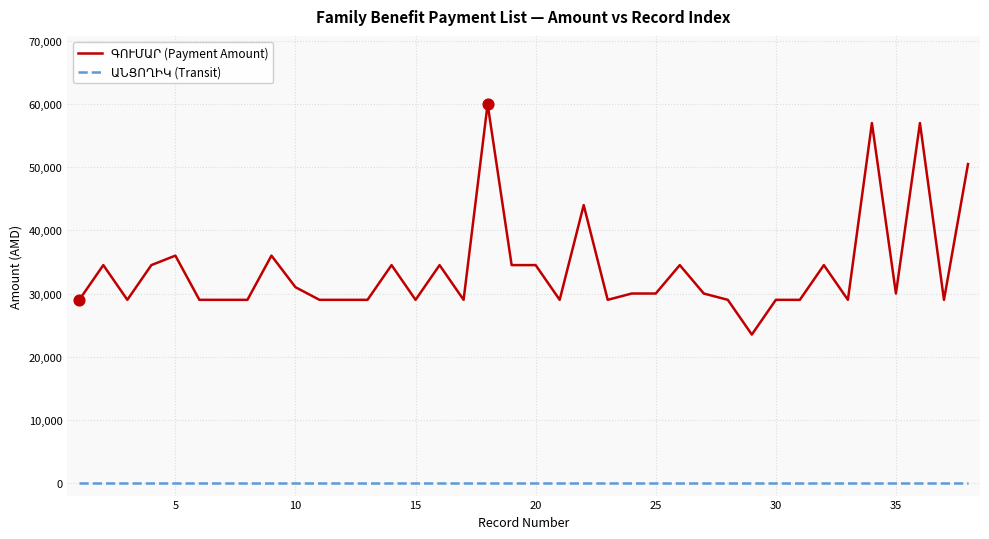

Does the chart have visible grid lines?

Yes